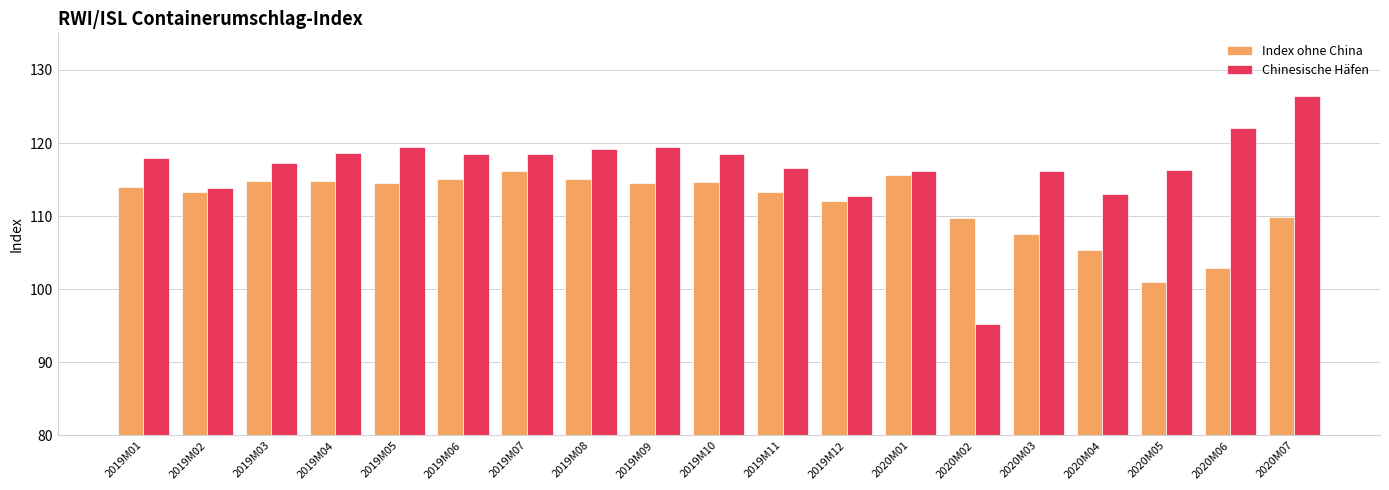

True or false: Chinesische Häfen has a value of 64.3 at 2019M12.

False